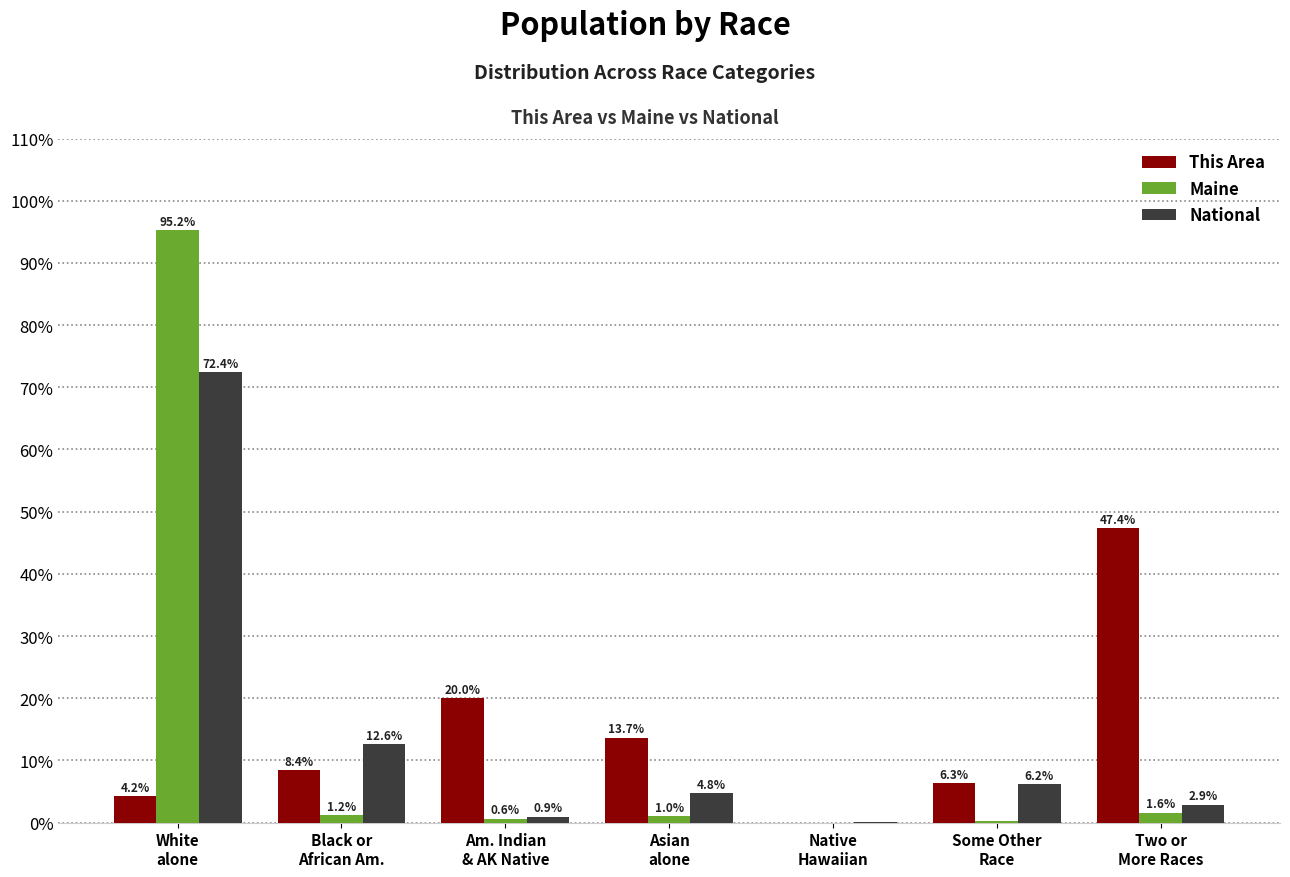

True or false: This Area has a value of 76.7 at Two or
More Races.

False